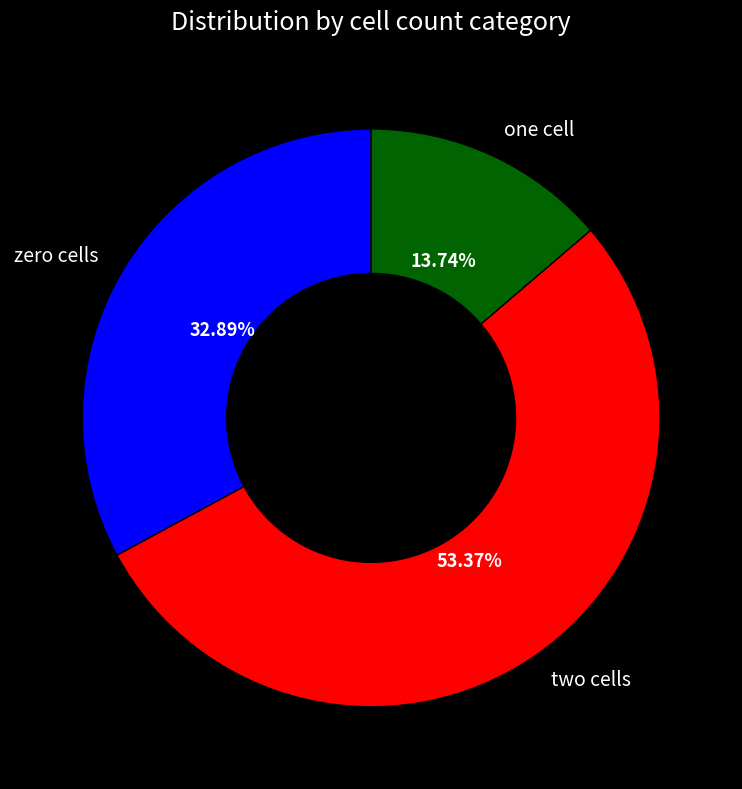

Is one cell the majority of the pie?

No